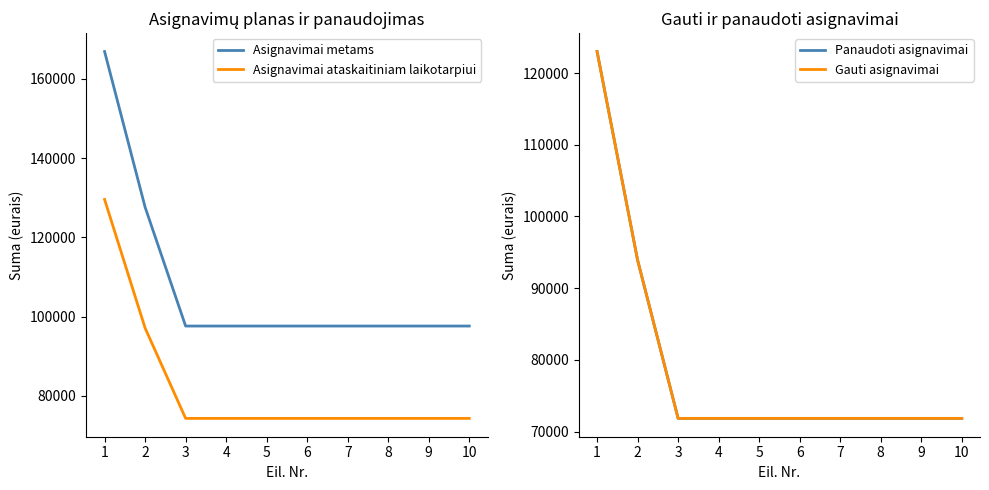

True or false: Asignavimai ataskaitiniam laikotarpiui and Panaudoti asignavimai cross at least once.

False